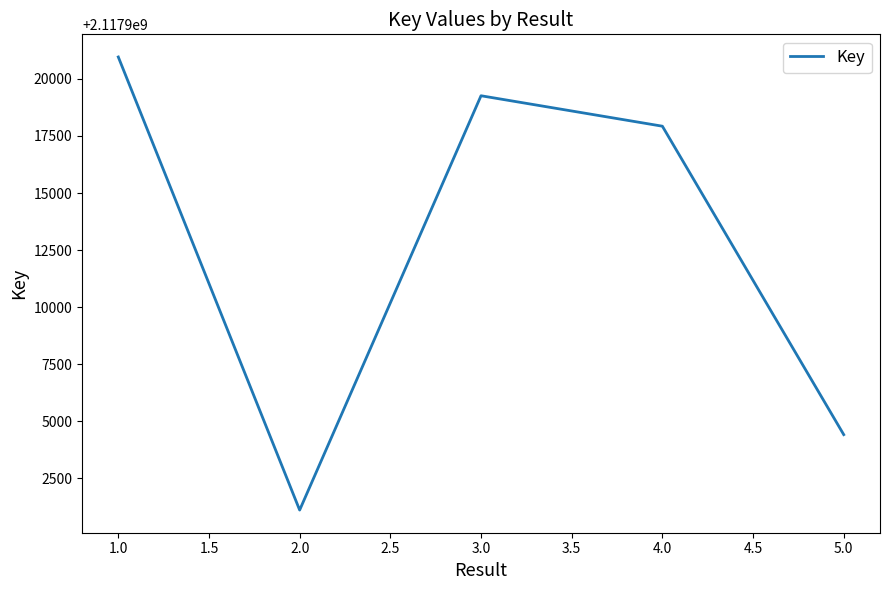

What is the change in value from 2.0 to 4.0?

+16816